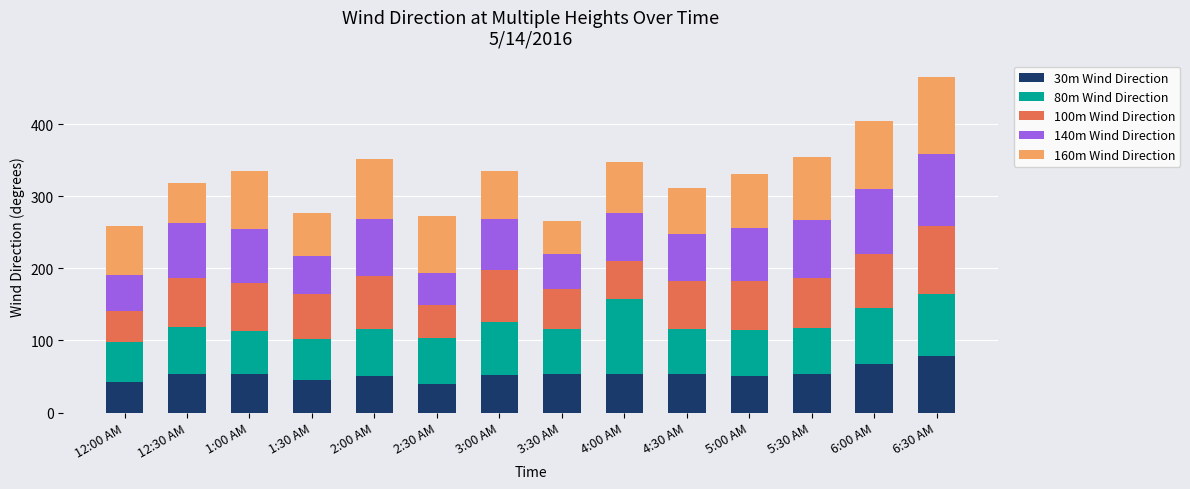

What is the total value across all series at 1:00 AM?

334.5